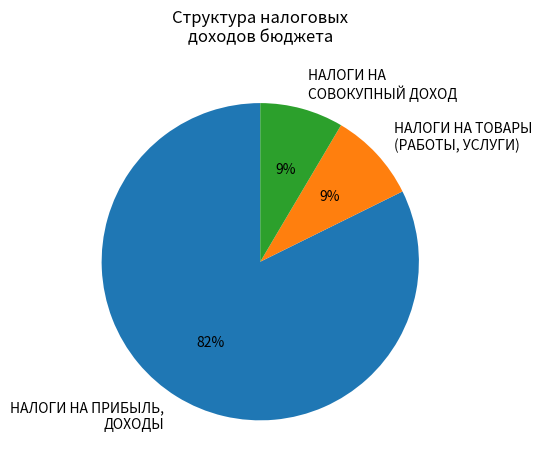

How many segments does this pie chart have?

3